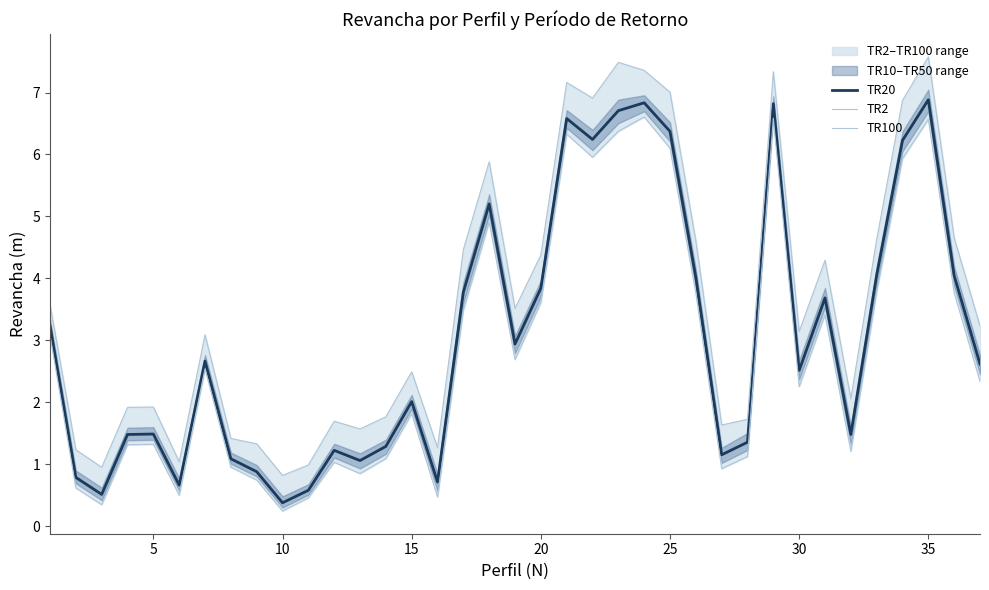

What is the lowest value of the TR20 series?

0.4